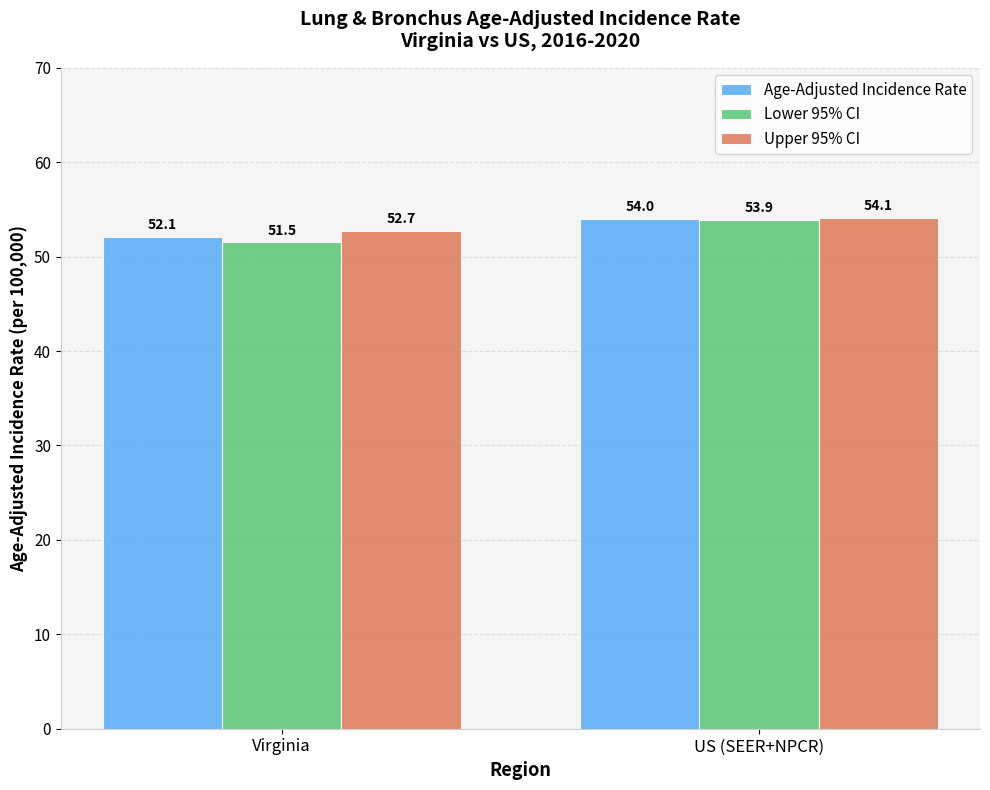

Which series has the largest range (max minus min)?

Lower 95% CI